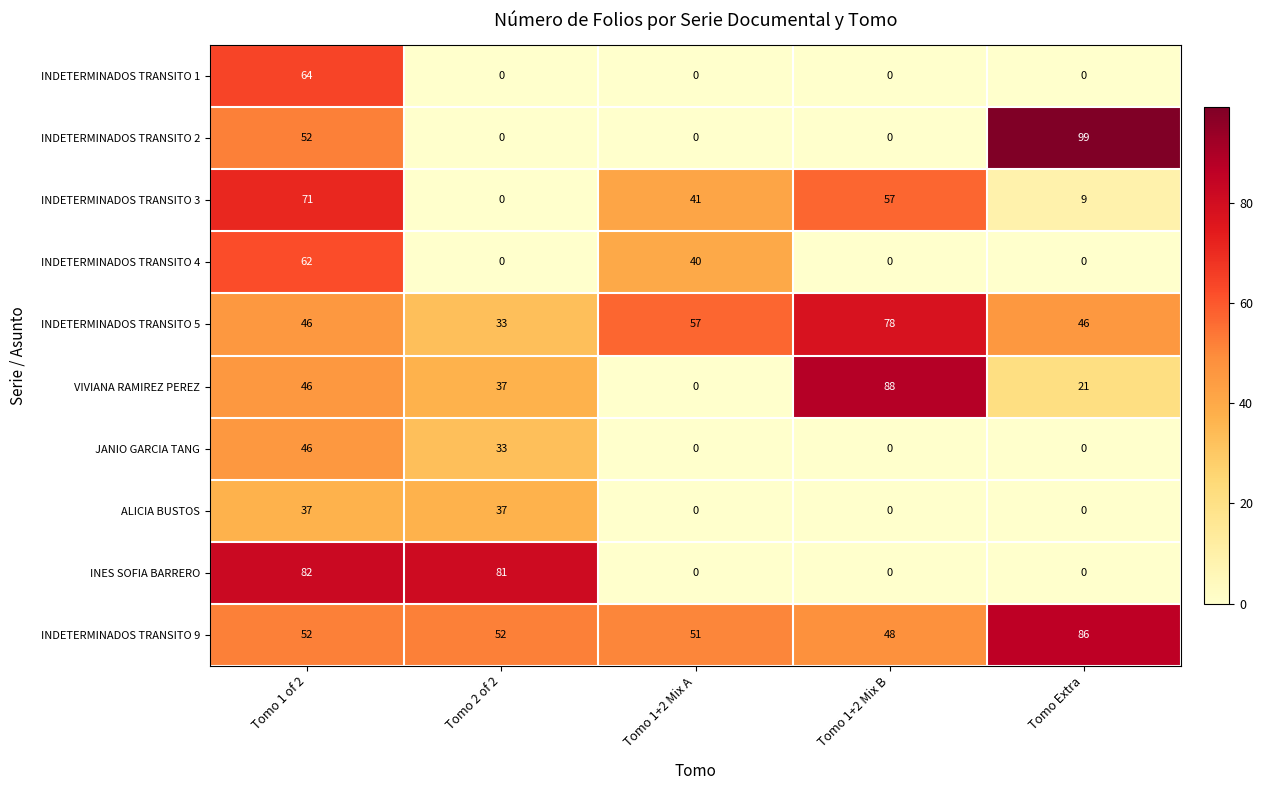

Is it true that INDETERMINADOS TRANSITO 5 equals 20 at Tomo 1 of 2?

False